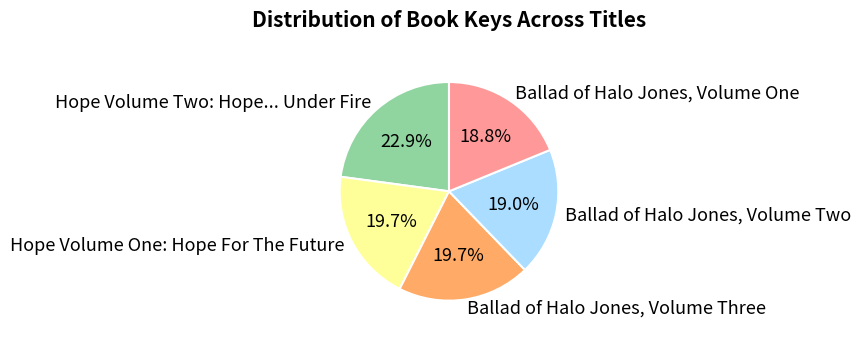

Which category has the biggest portion of the pie?

Hope Volume Two: Hope... Under Fire